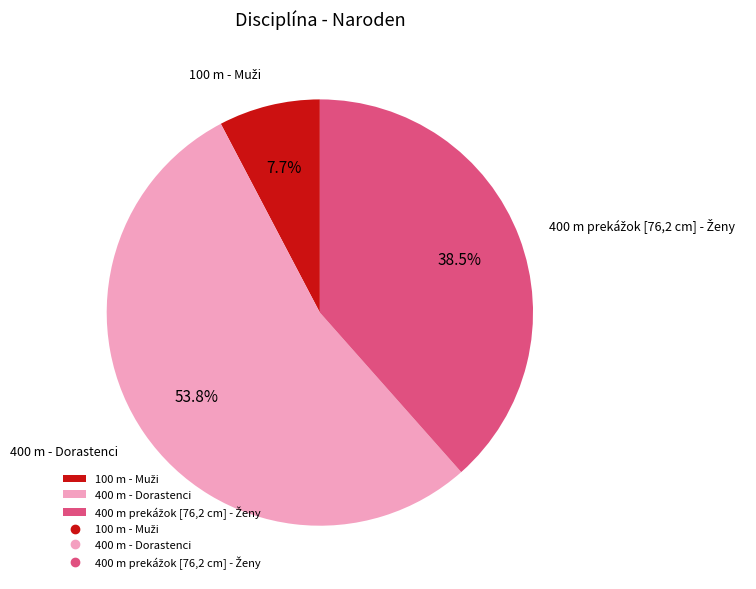

What is the majority slice?

400 m - Dorastenci